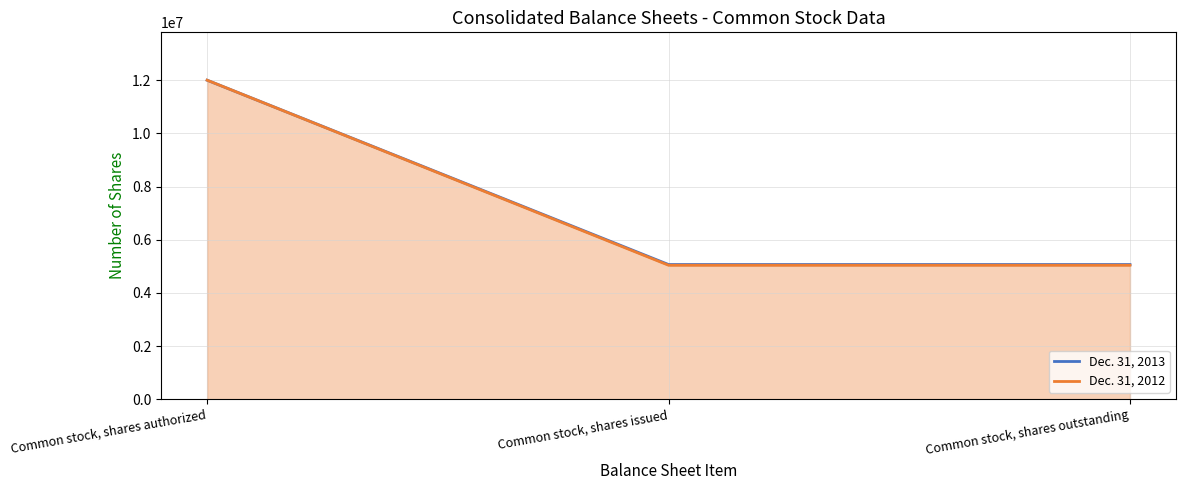

What is the sum of the Dec. 31, 2012 values at Common stock, shares authorized and Common stock, shares issued?

17039632